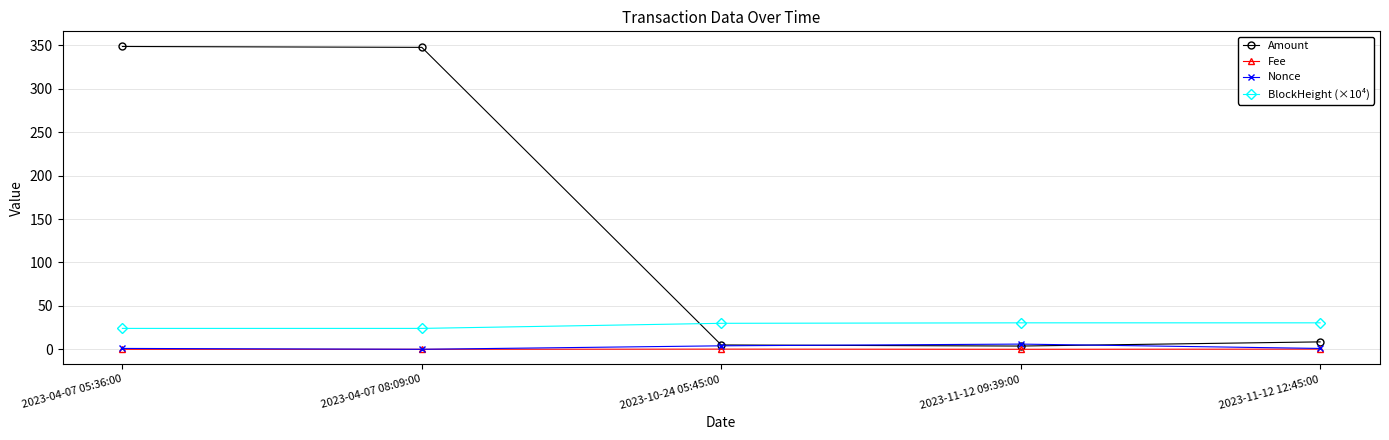

Is it true that BlockHeight (×10⁴) equals 30.5 at 2023-11-12 12:45:00?

True